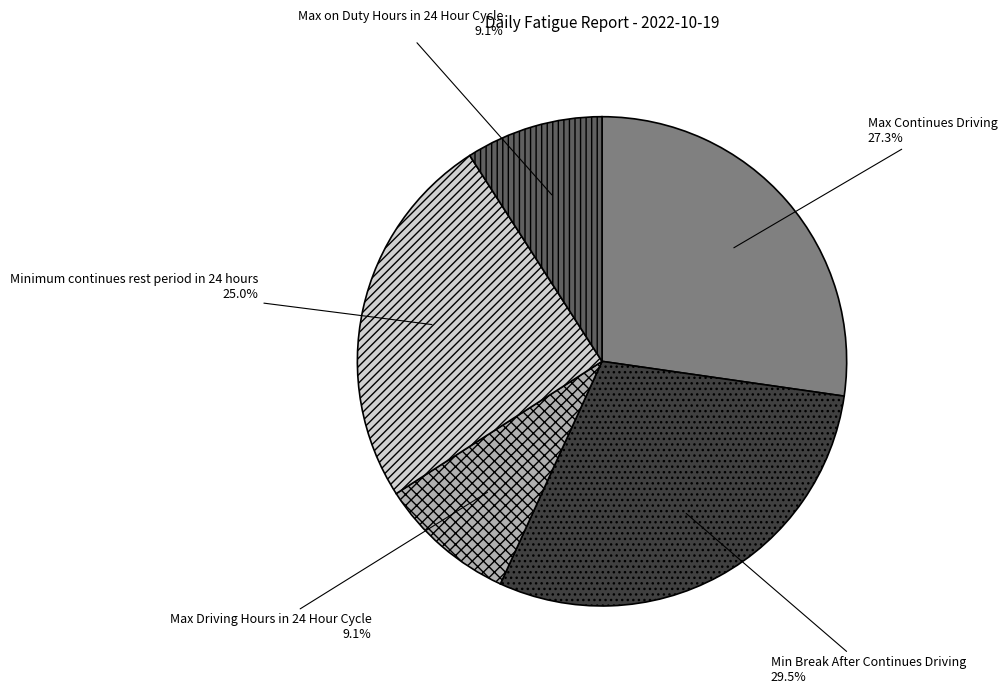

What percentage do Max on Duty Hours in 24 Hour Cycle and Min Break After Continues Driving together represent?

38.6%